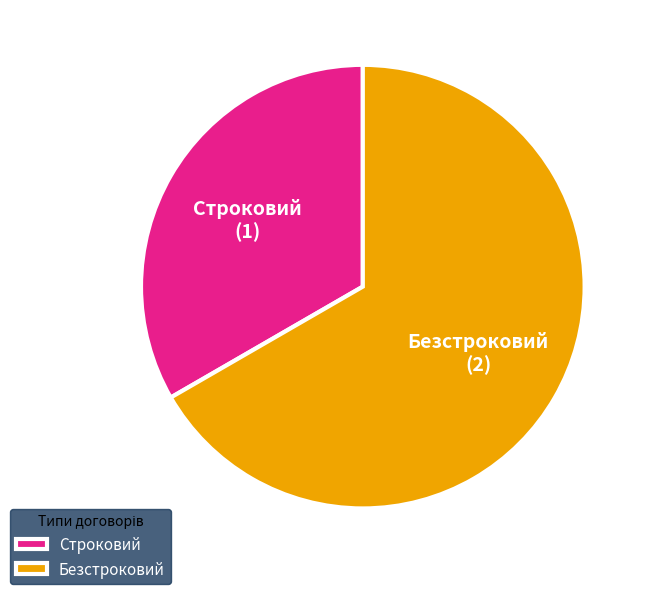

Which category has the smallest portion of the pie?

Строковий